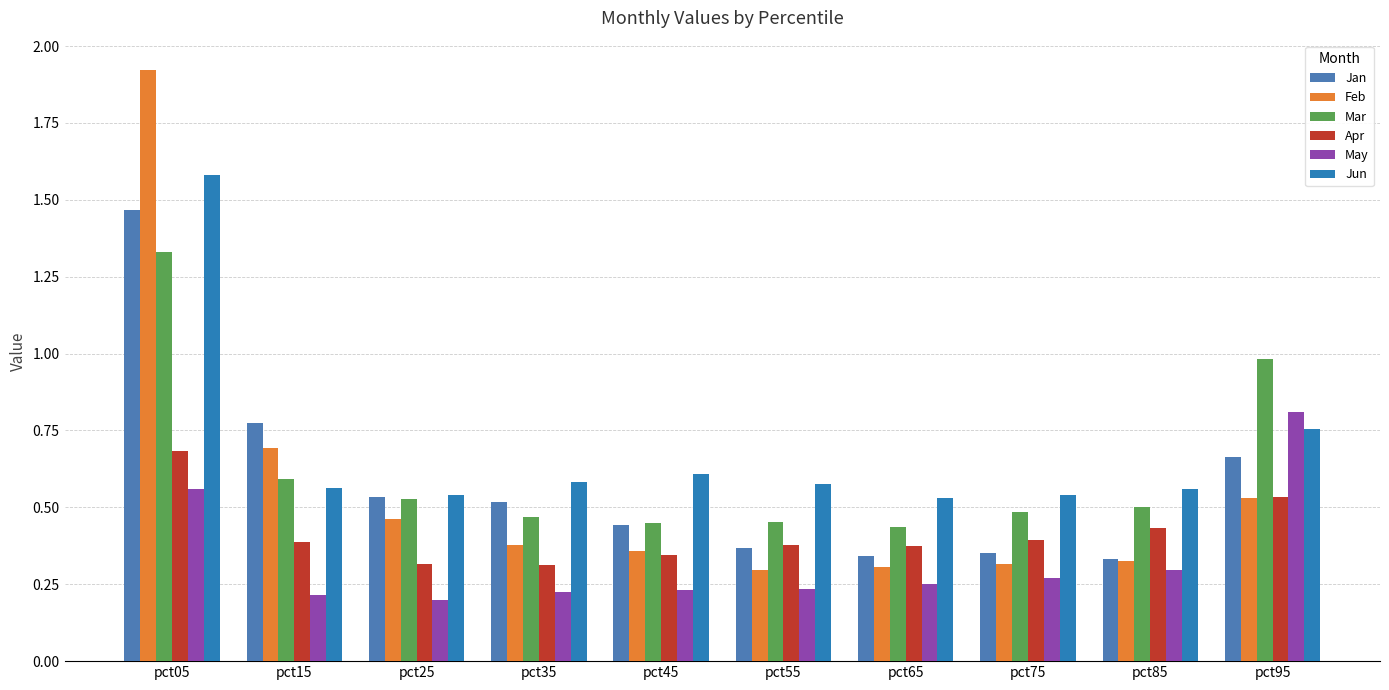

Which category has the lowest value across all series?

pct25